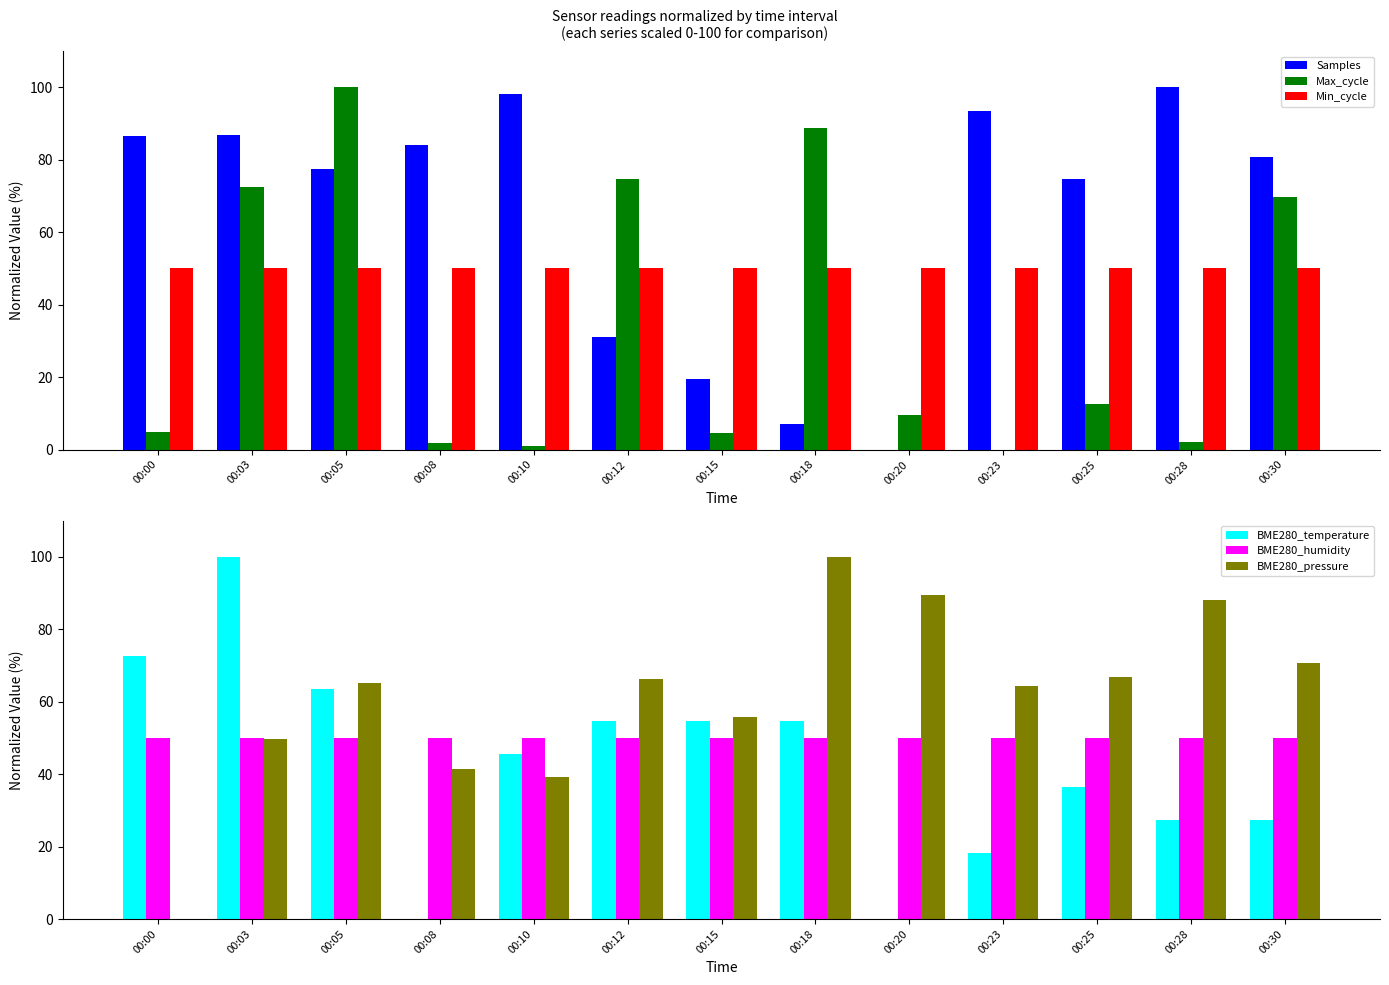

What is the total value across all series at 00:28?

317.4